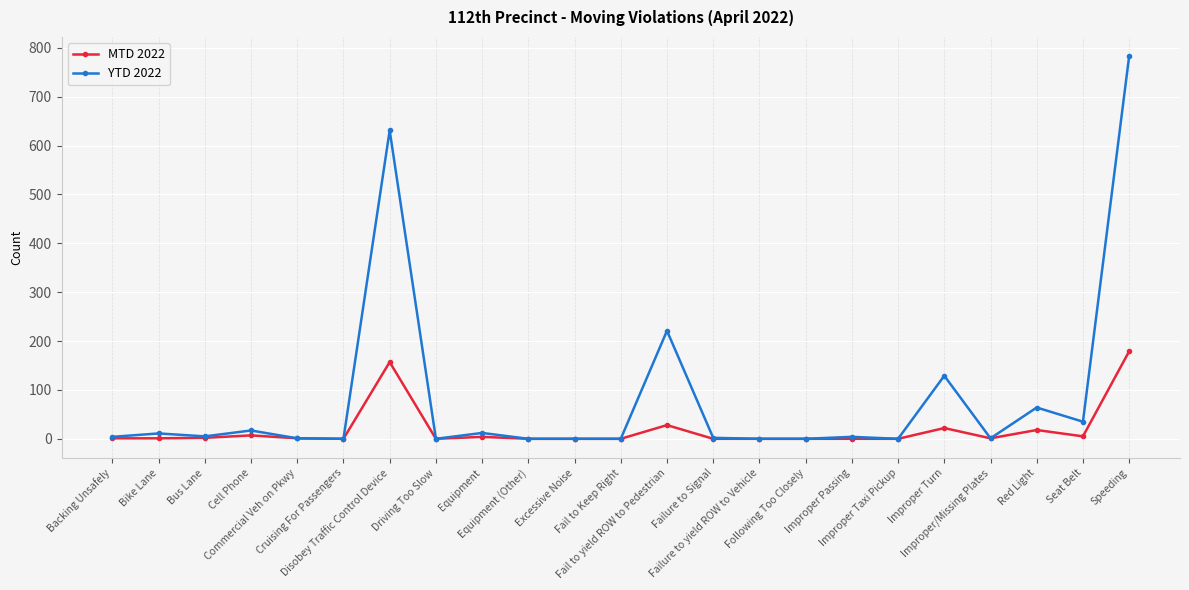

Does the chart display data point markers on the line(s)?

Yes